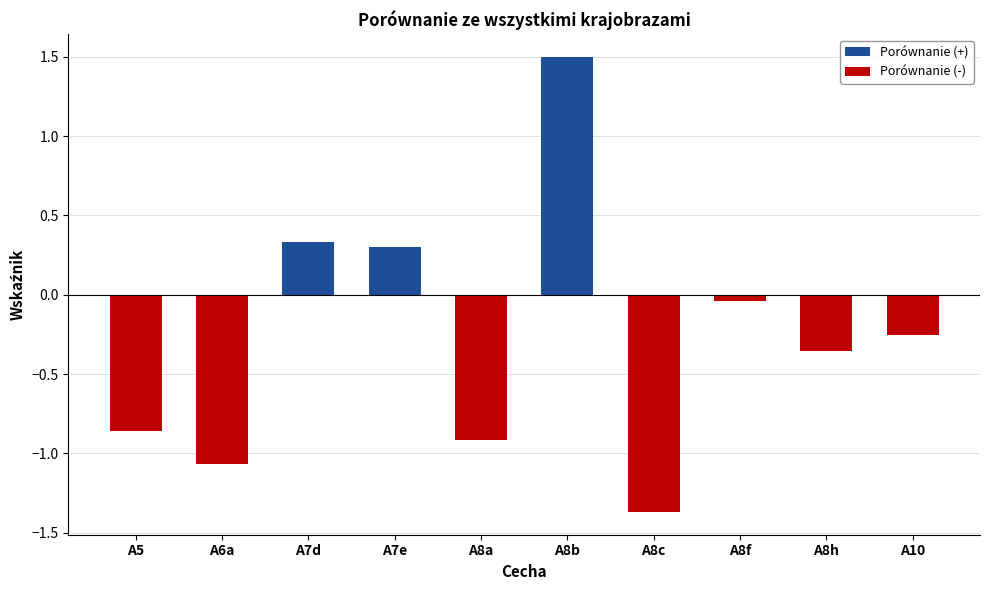

Where is the data nearest to the value 0?

A8f